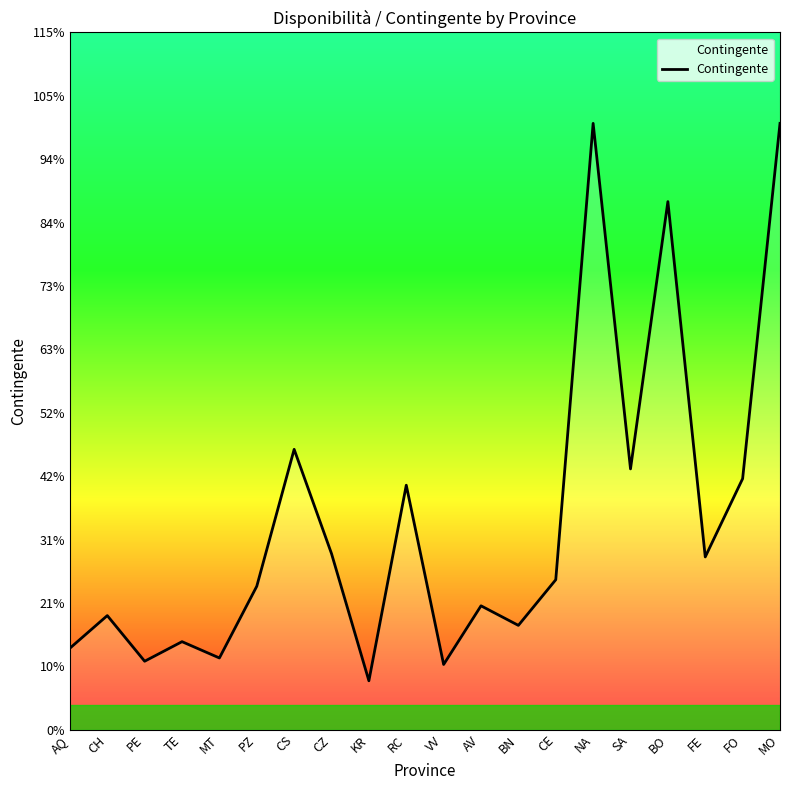

What is the ratio of the value at VV to the value at MT?

0.9